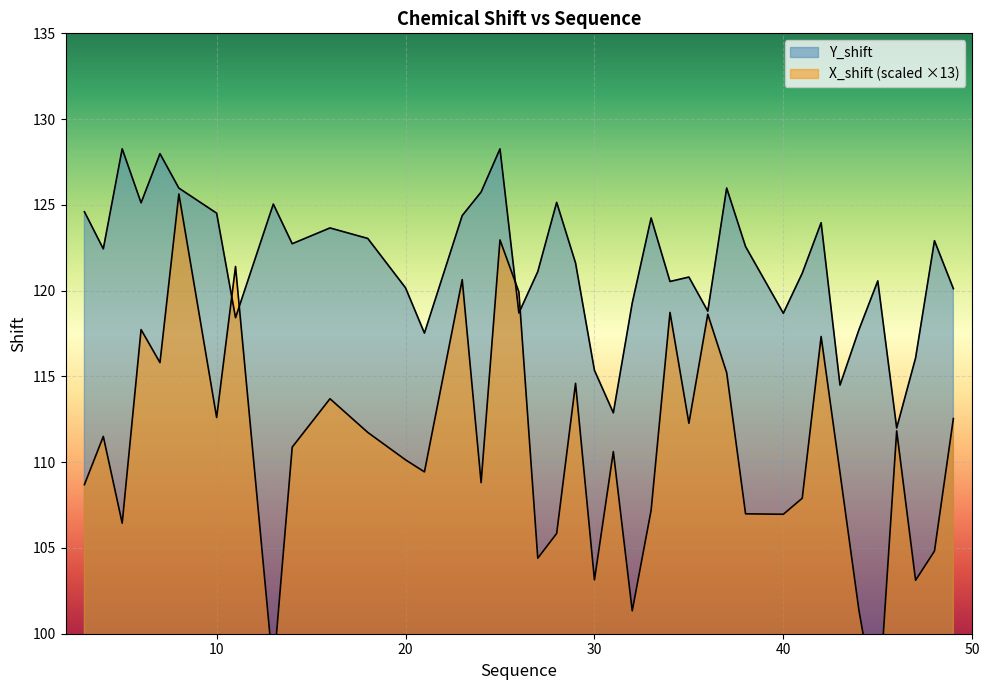

True or false: X_shift has more than 1 interior local peaks.

True